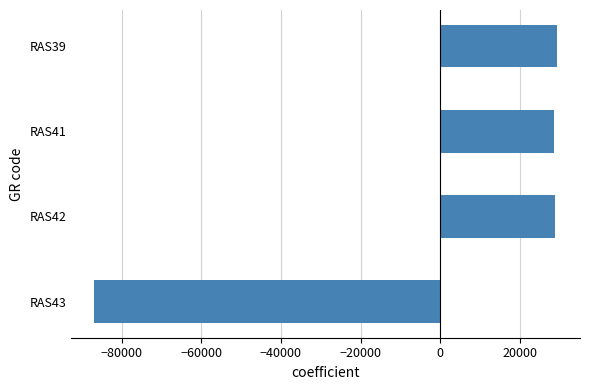

What is the smallest value displayed?

-86908